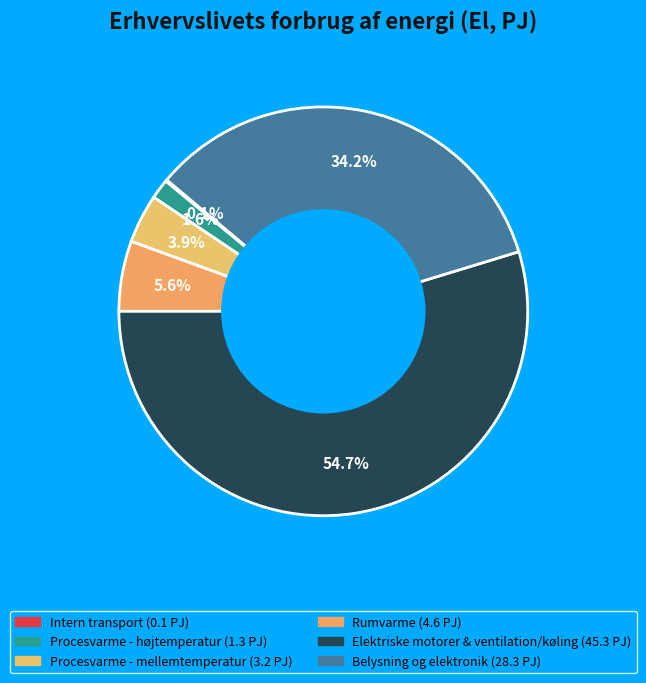

Count the number of slices in the pie.

6